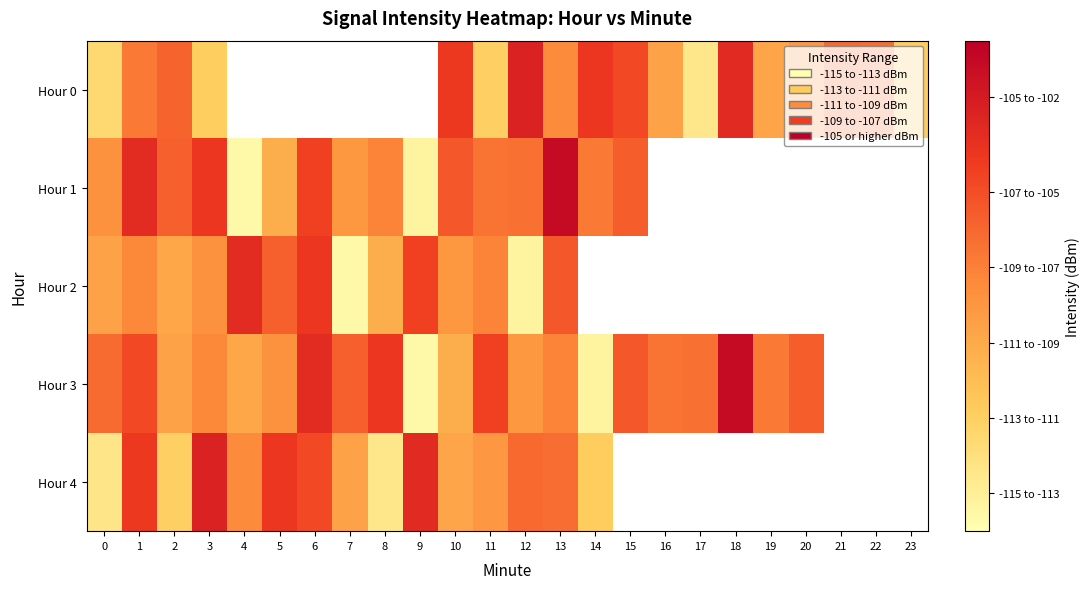

Count the number of categories in the chart.

24